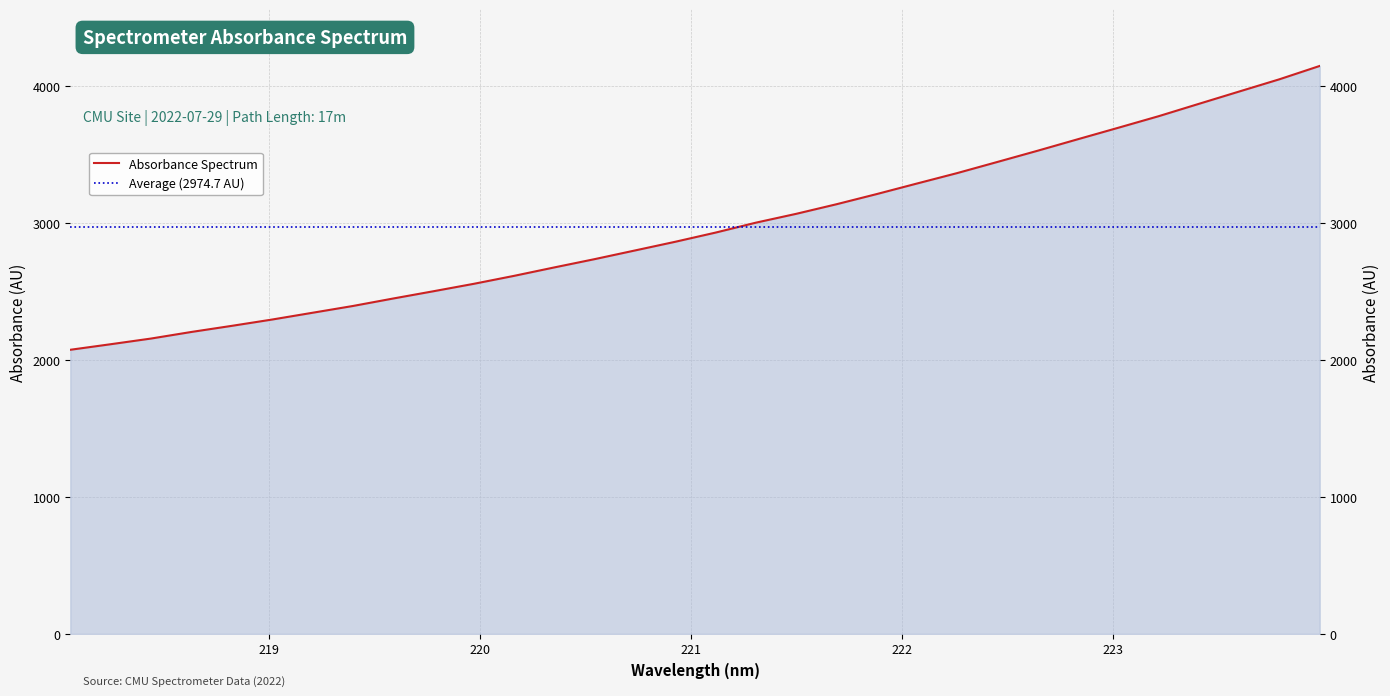

What position from the left is 221.4993?

19